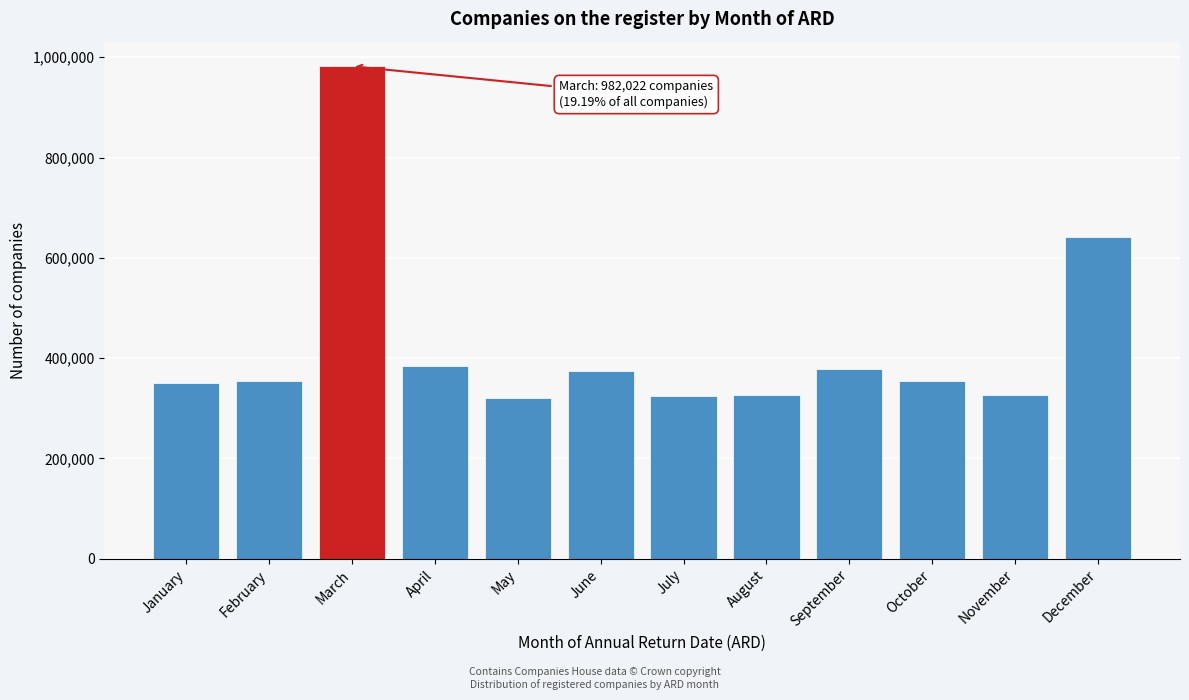

What is the sum of all values?

5116744